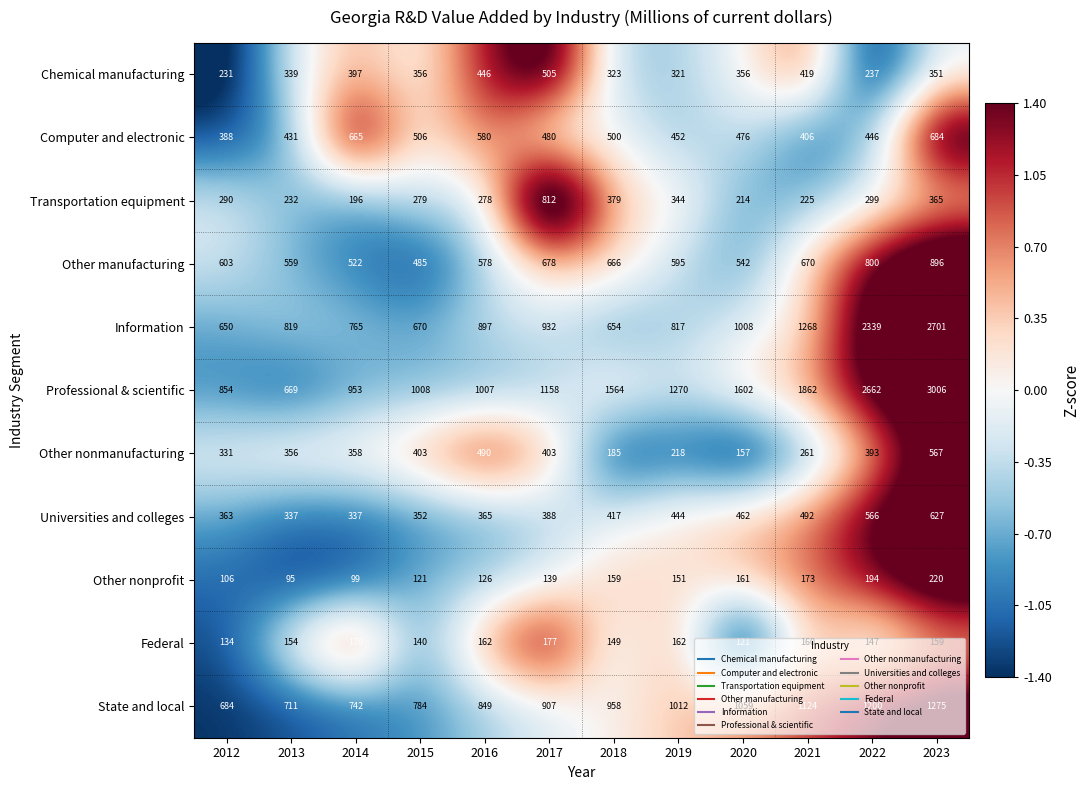

The Transportation equipment series shows 644 at 2023. True or false?

False